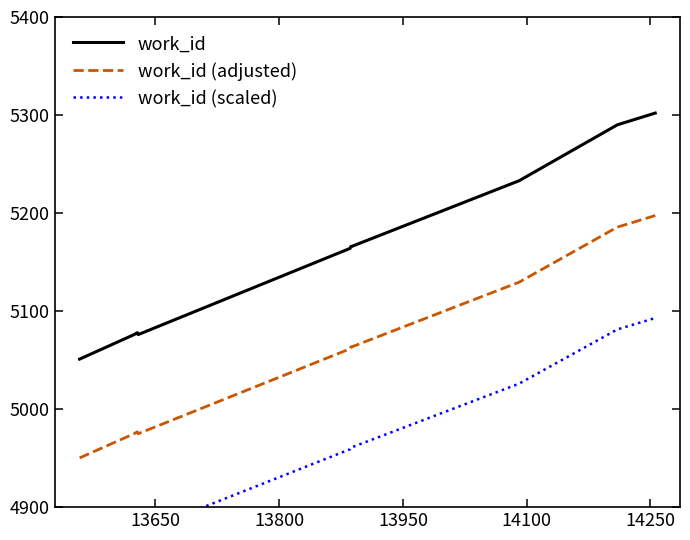

True or false: work_id and work_id (adjusted) intersect in this chart.

False